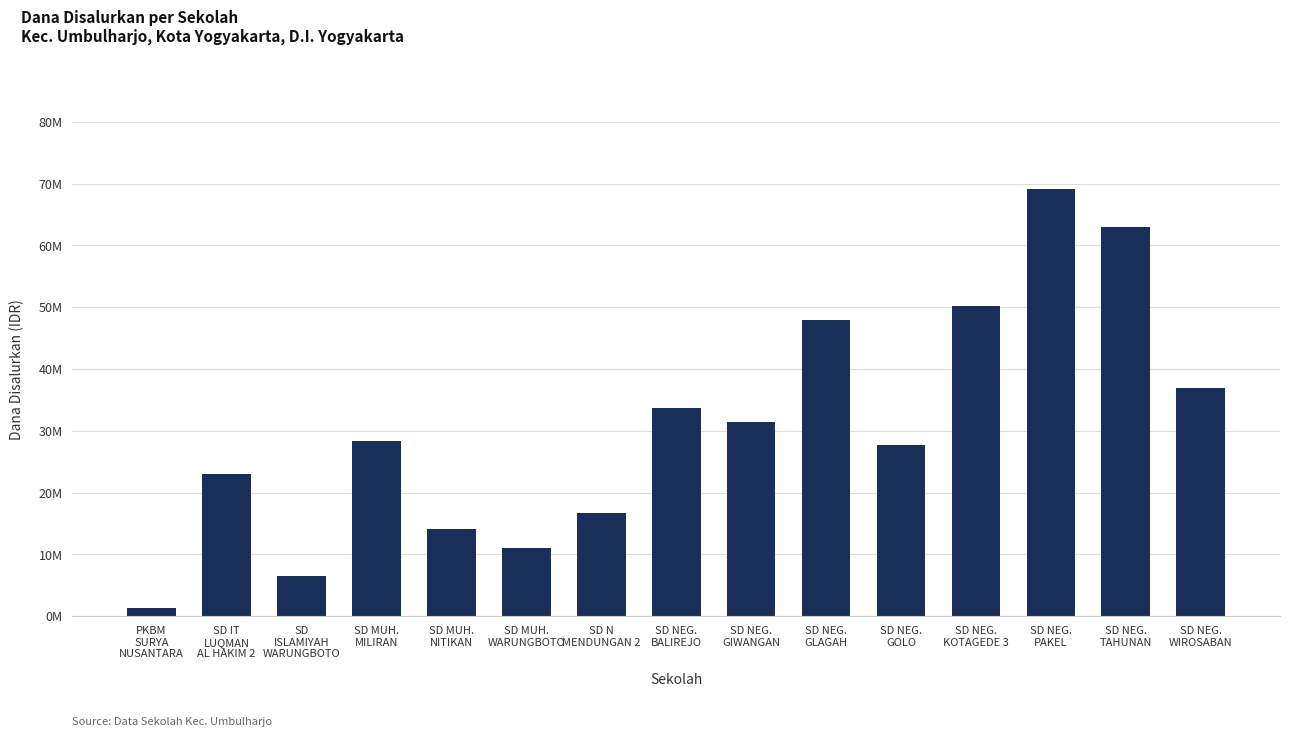

Read the value at SD IT
LUQMAN
AL HAKIM 2.

22950000